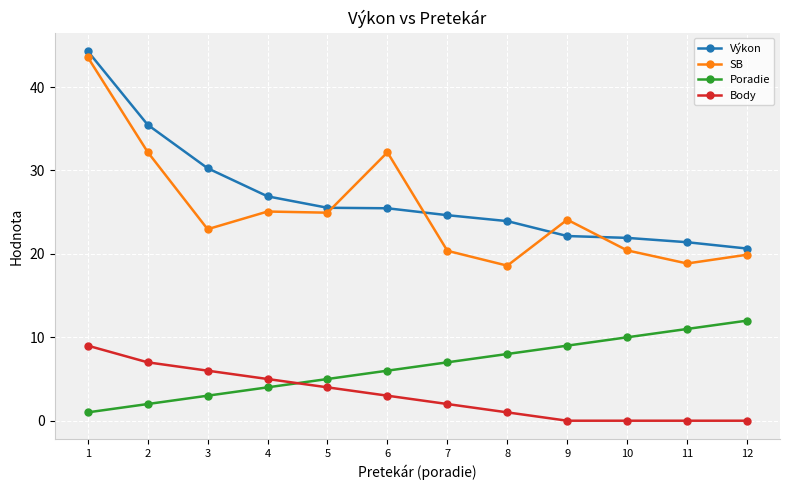

At which label does Výkon reach its peak?

1